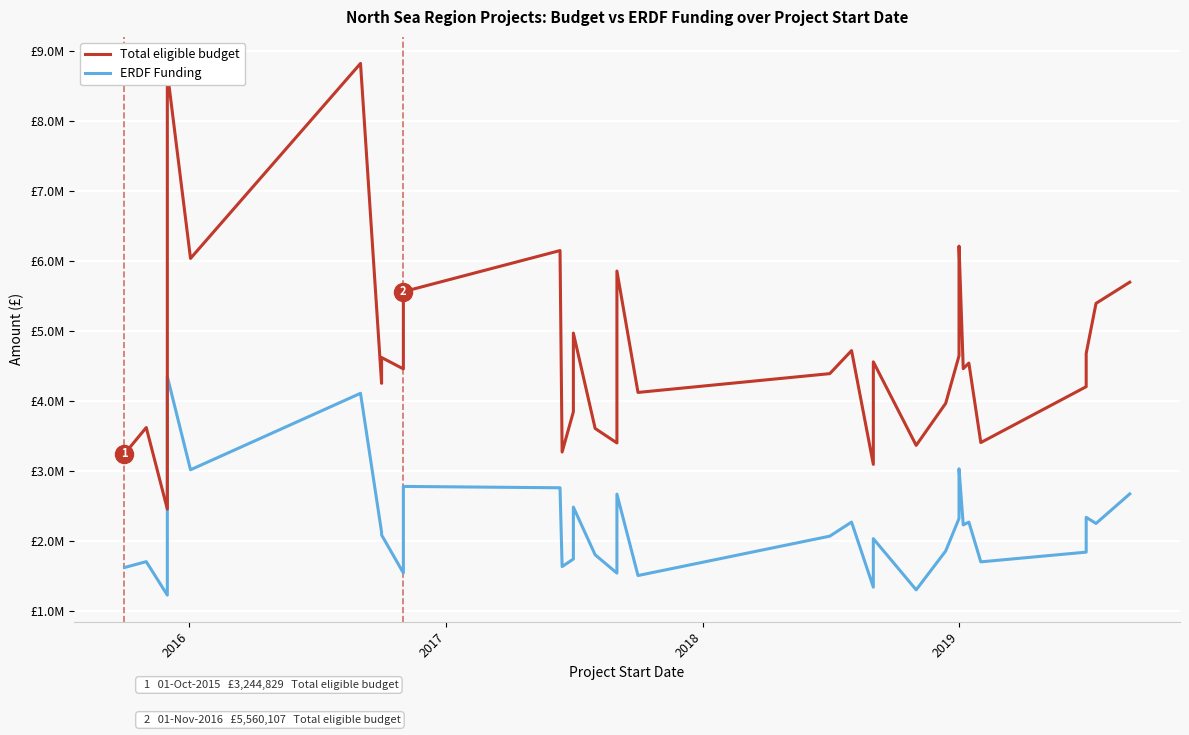

True or false: ERDF Funding and Total eligible budget intersect in this chart.

False